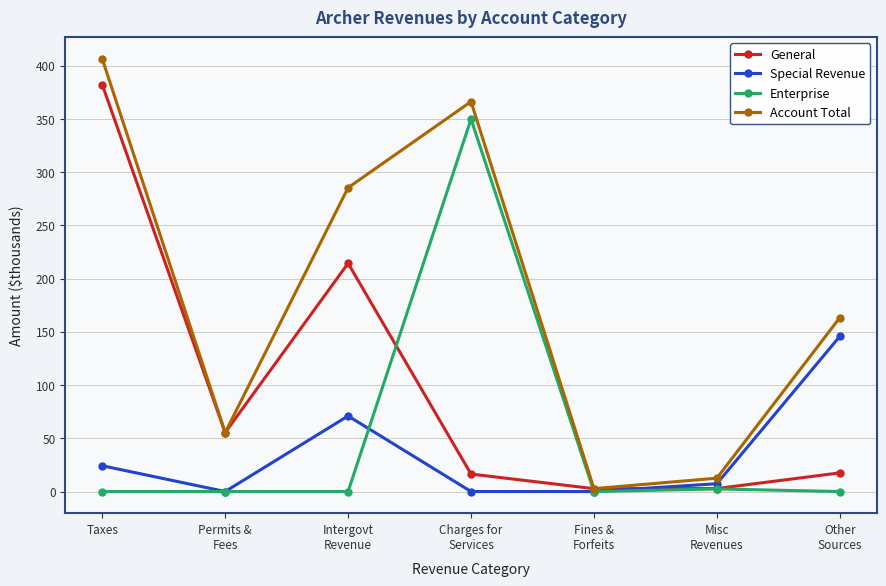

Which series has the widest spread of values?

Account Total